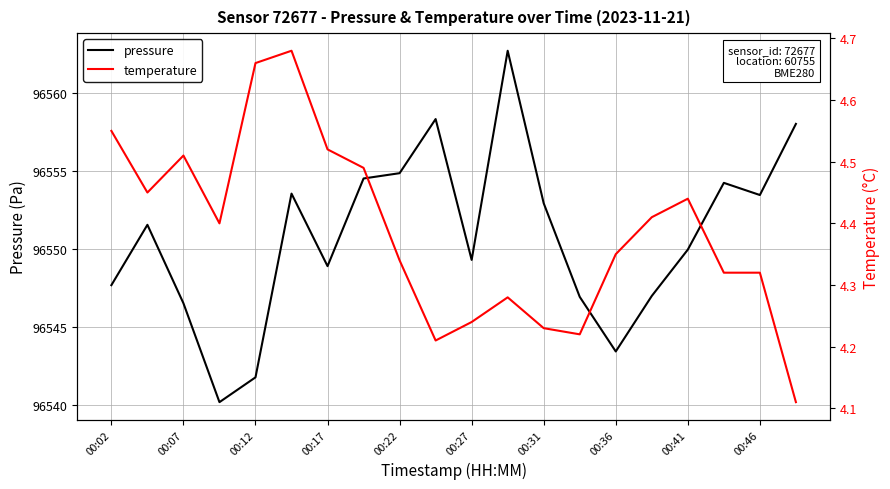

What is the highest value of the pressure series?

96562.7